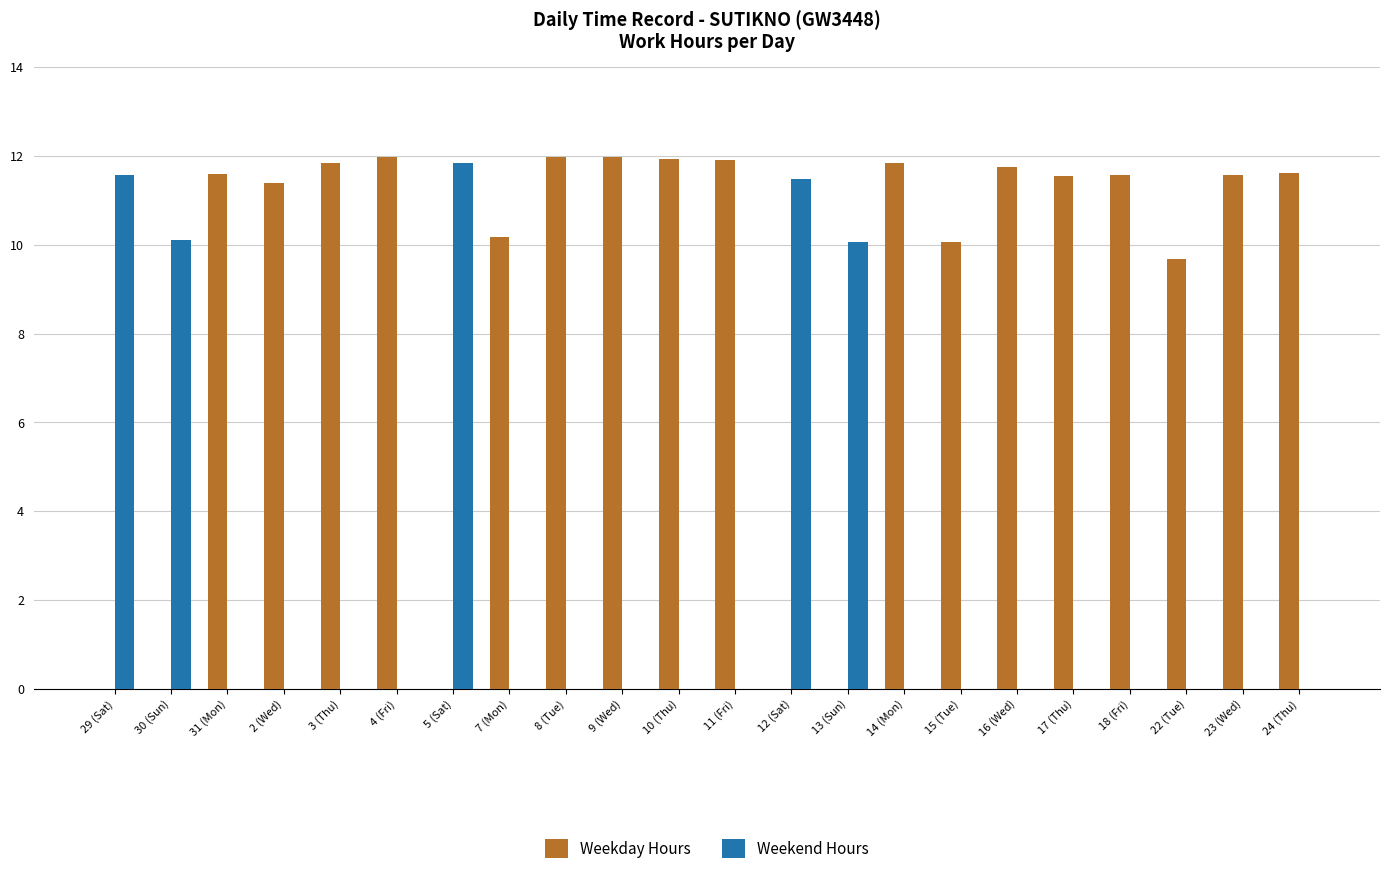

What is the total value across all series at 18 (Fri)?

11.6